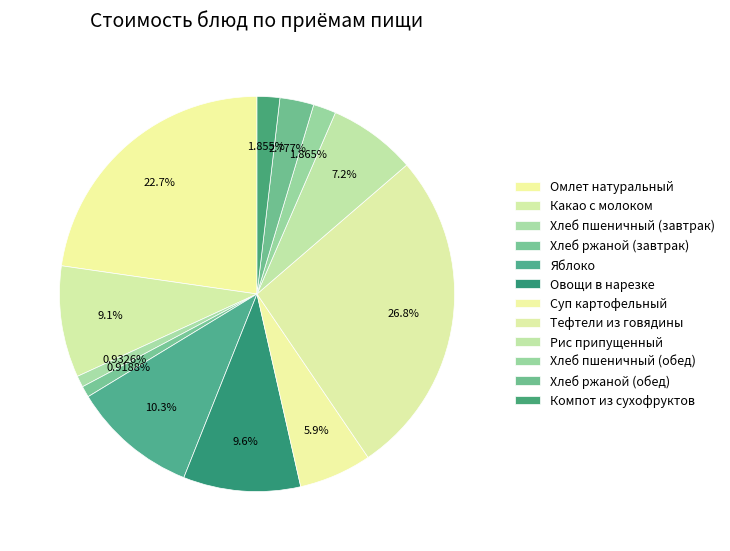

What is the smallest slice in the pie chart?

Хлеб ржаной (завтрак)